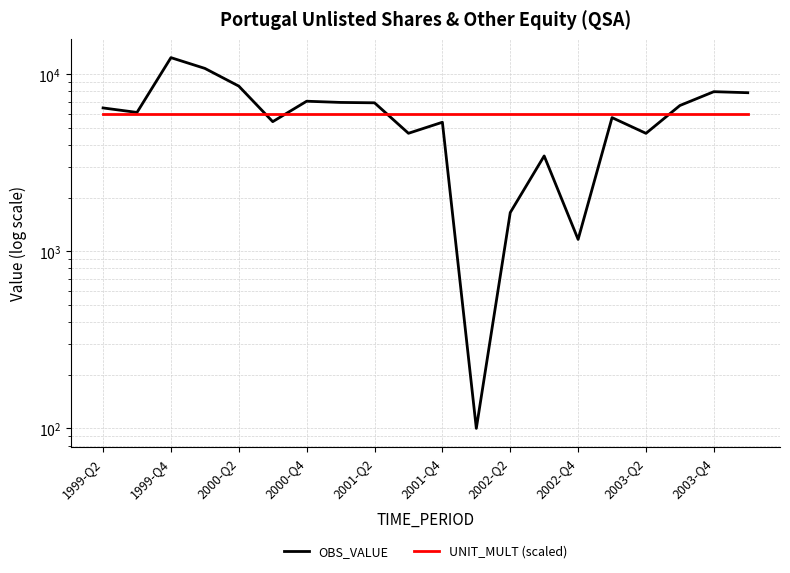

True or false: UNIT_MULT (scaled) and OBS_VALUE intersect in this chart.

True